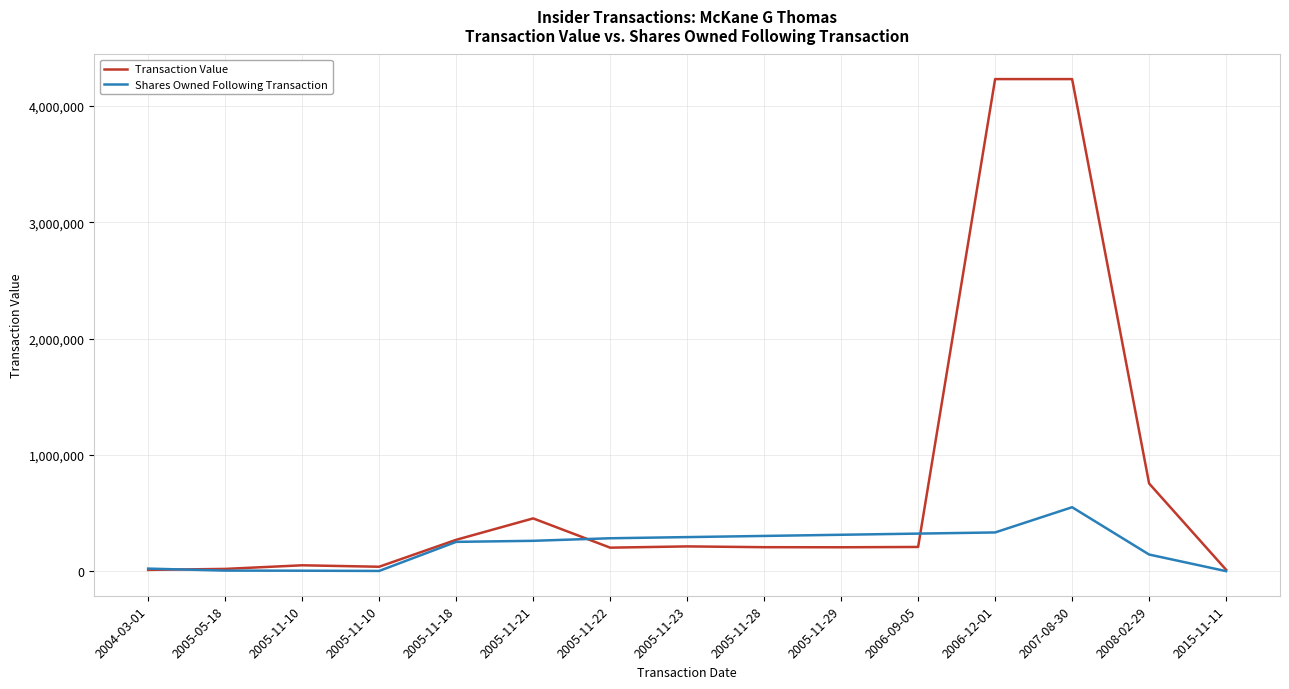

Does the chart display data point markers on the line(s)?

No